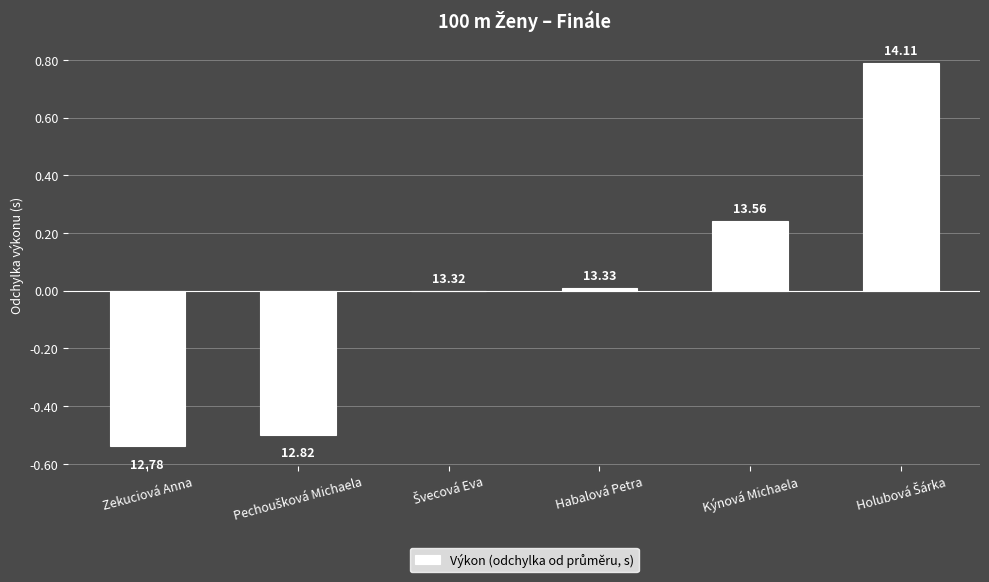

Read the value at Pechoušková Michaela.

-0.5